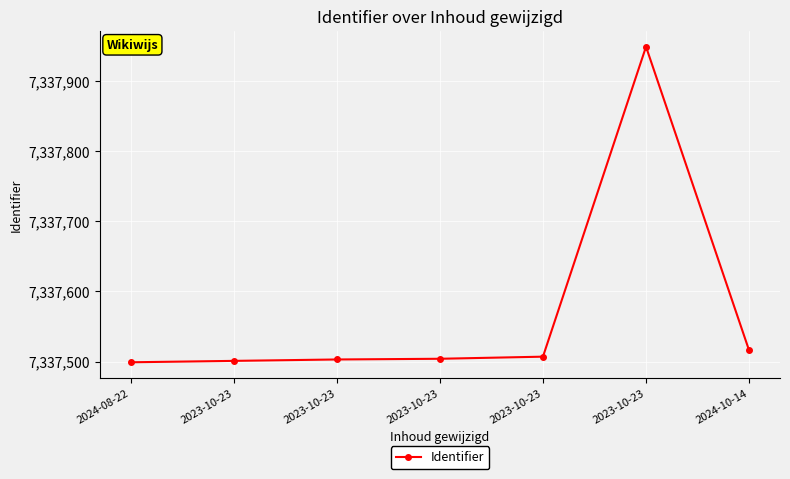

List the labels in order of value, largest first.

2023-10-23, 2024-10-14, 2023-10-23, 2023-10-23, 2023-10-23, 2023-10-23, 2024-08-22